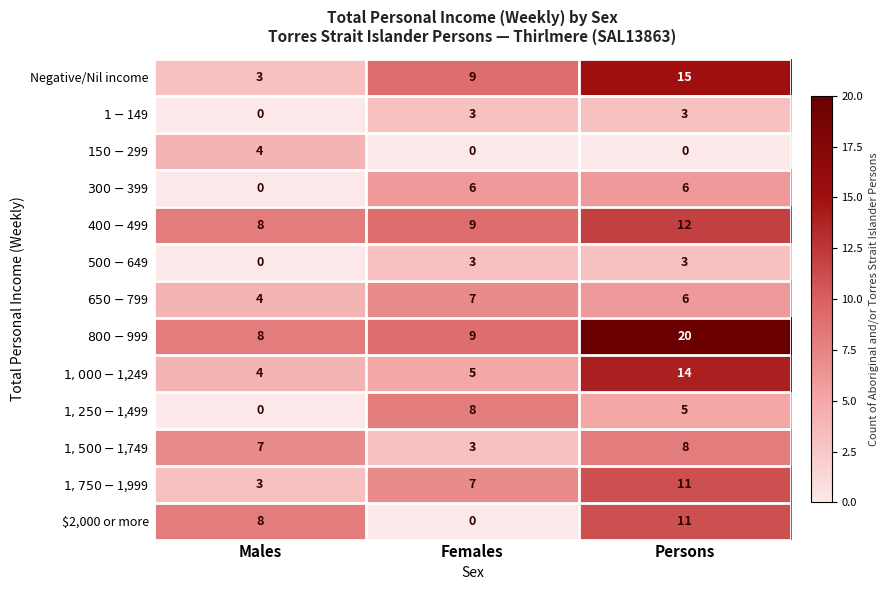

At which category is the sum across all series the highest?

Persons